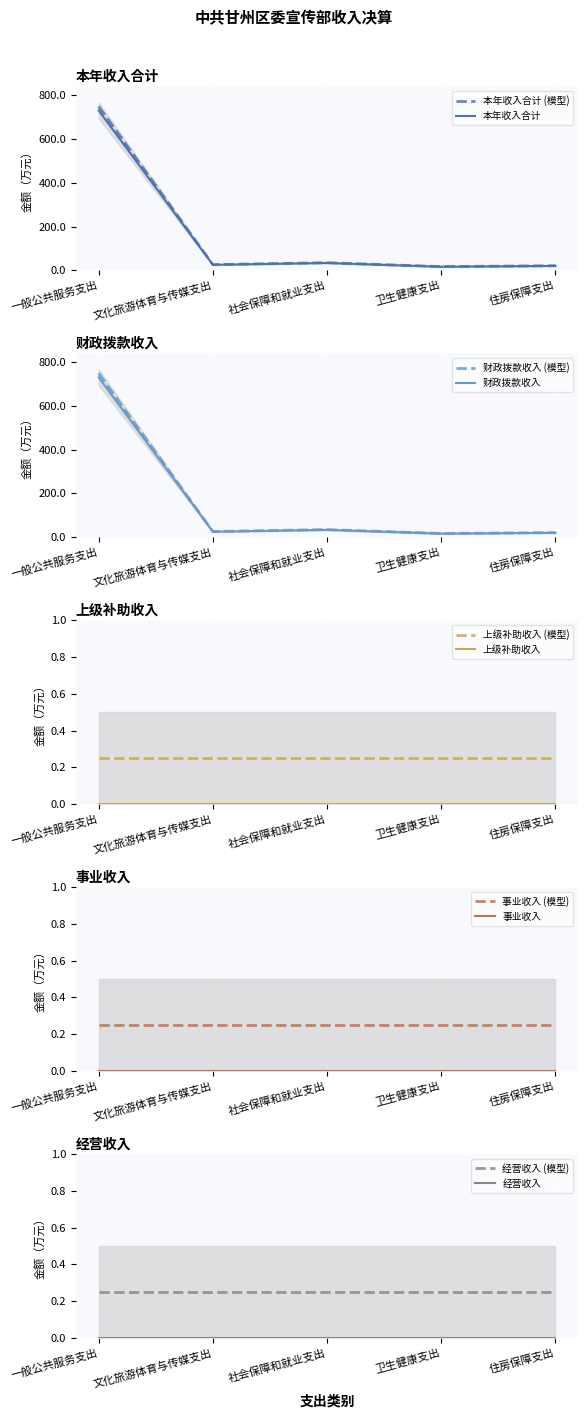

True or false: 财政拨款收入 and 上级补助收入 cross at least once.

False